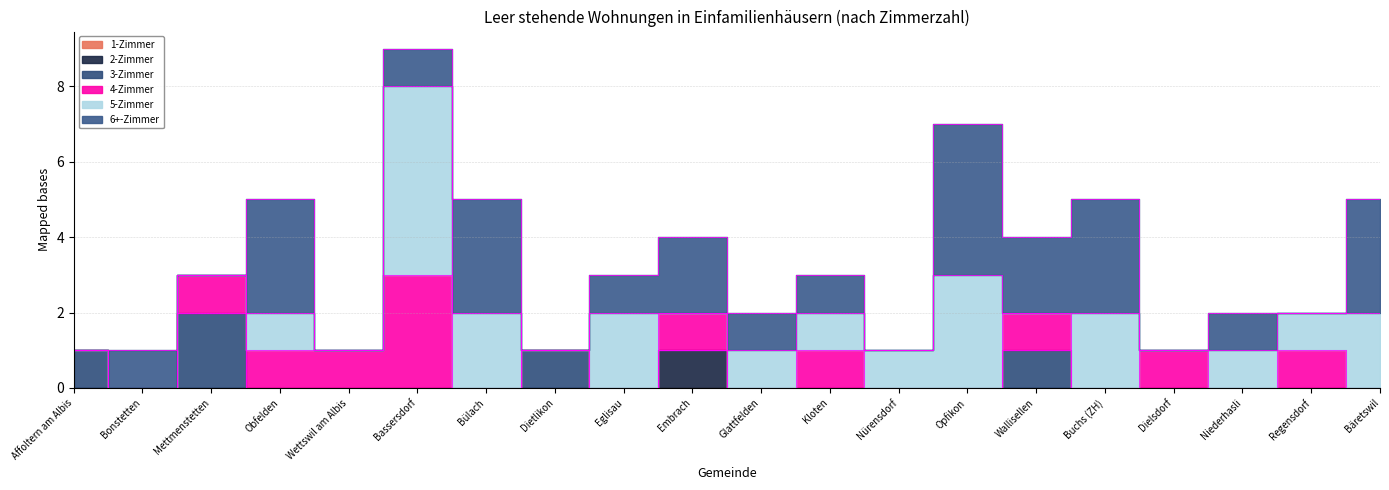

Is the value of 5-Zimmer at Niederhasli greater than the value of 1-Zimmer at Glattfelden?

Yes